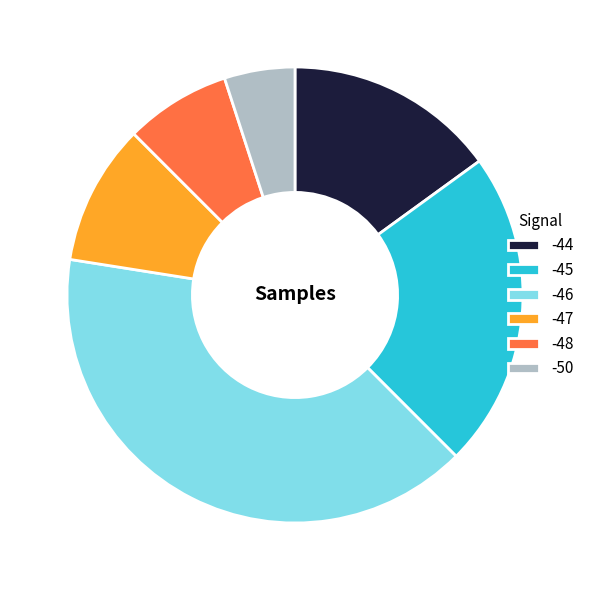

True or false: -46 accounts for 8% of the total.

False